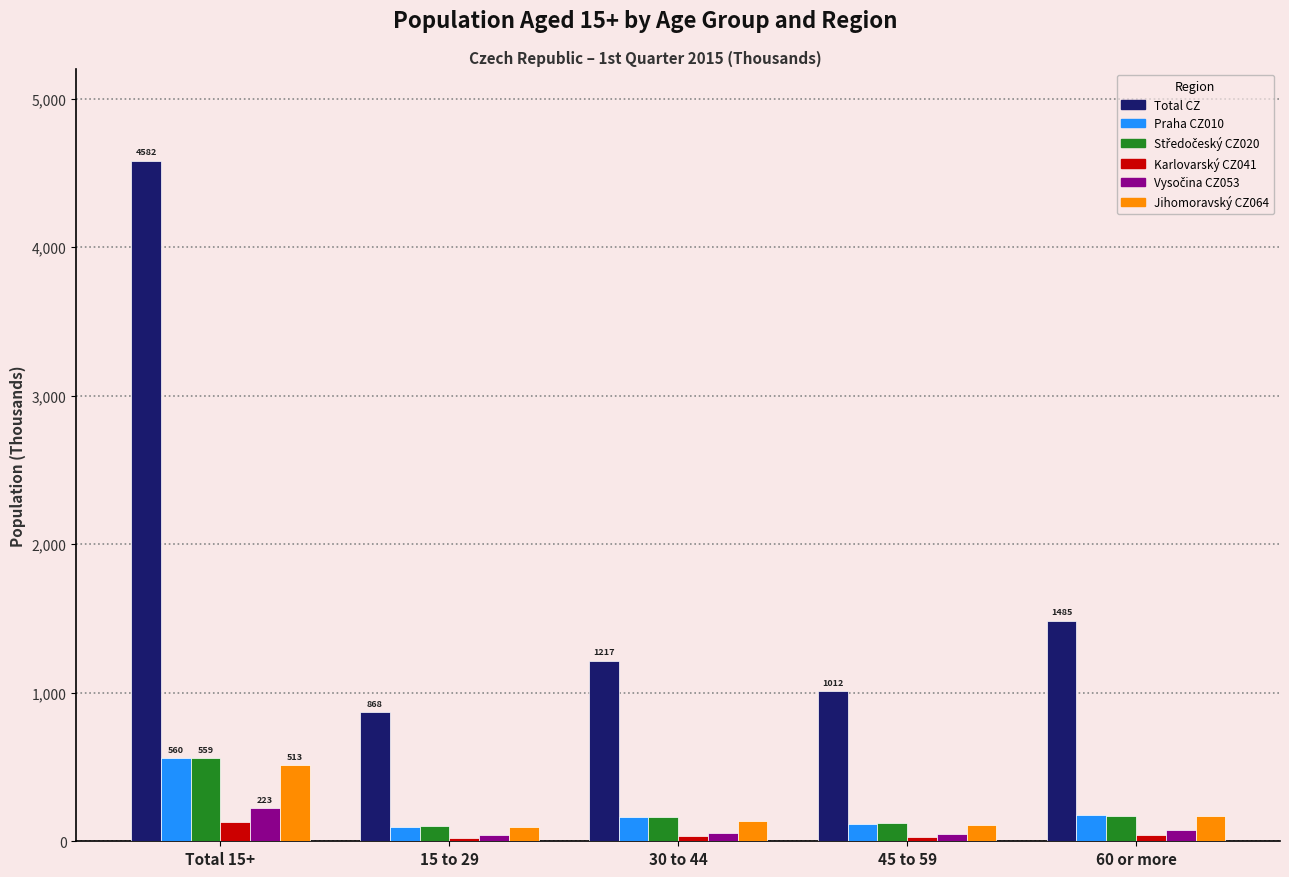

What is the difference between the second highest and second lowest values in the Total CZ series?

473.2